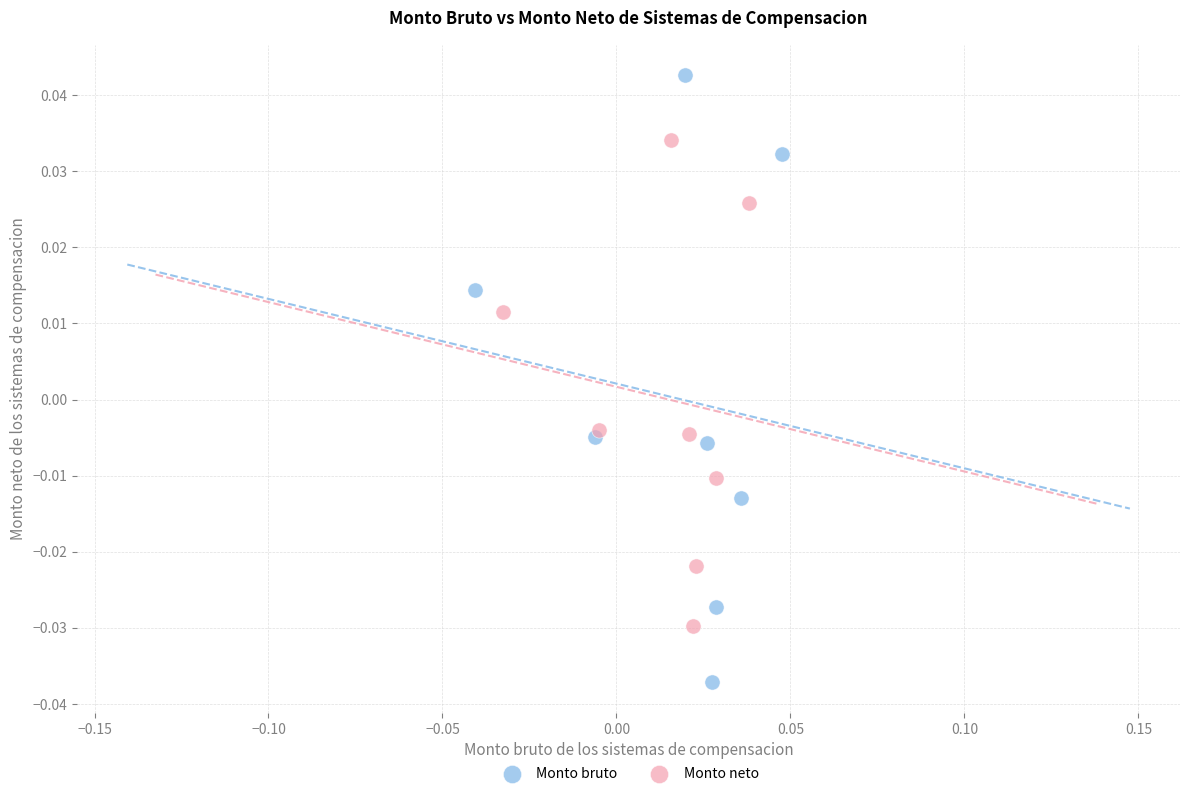

What are all the series names shown in the legend?

Monto bruto, Monto neto